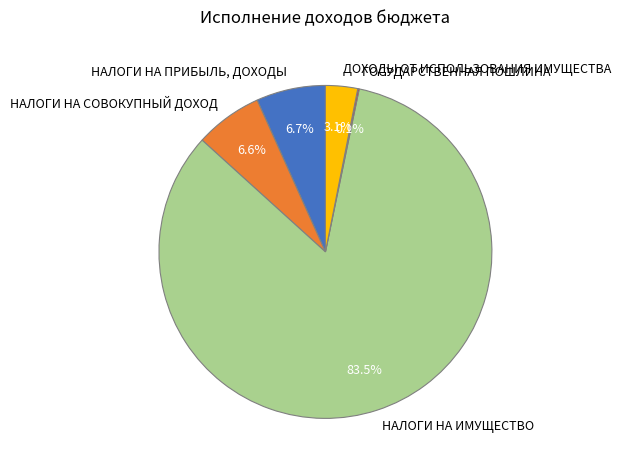

Does ДОХОДЫ ОТ ИСПОЛЬЗОВАНИЯ ИМУЩЕСТВА account for over 50% of the chart?

No